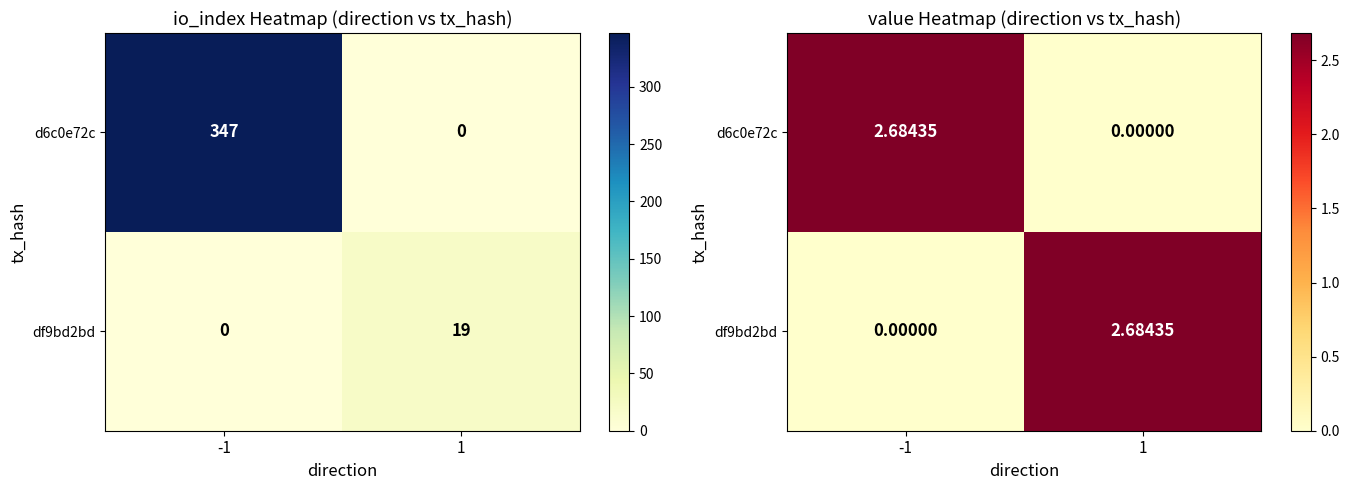

Which series has the largest range (max minus min)?

d6c0e72c